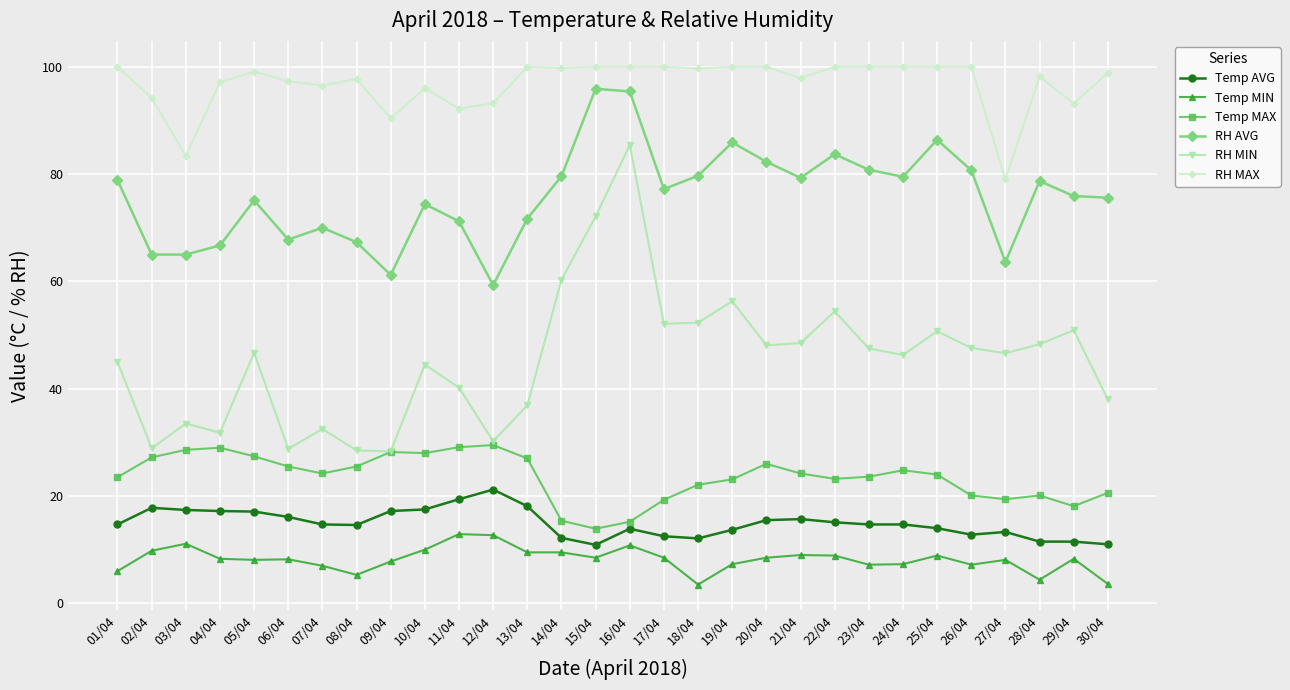

Rank the series at 10/04 from lowest to highest value.

Temp MIN, Temp AVG, Temp MAX, RH MIN, RH AVG, RH MAX